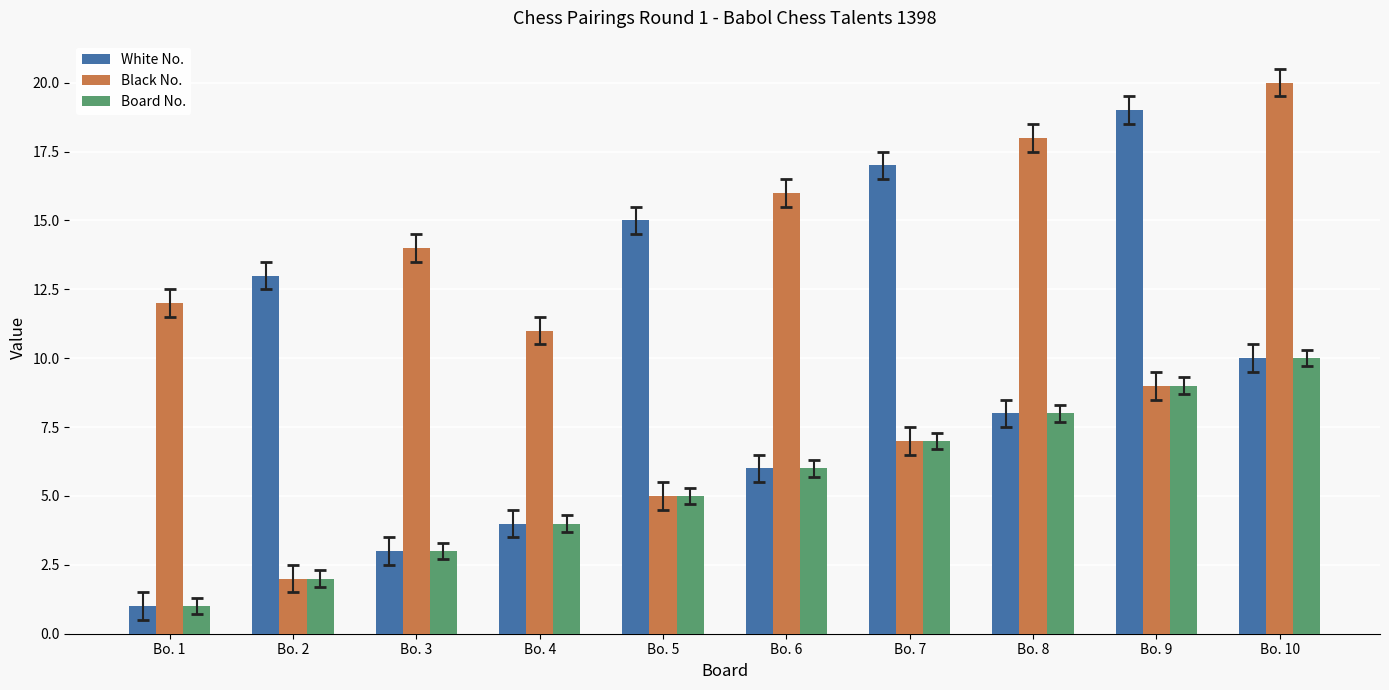

Reading left to right, list all the values displayed in this chart.

White No.: Bo. 1=1	Bo. 2=13	Bo. 3=3	Bo. 4=4	Bo. 5=15	Bo. 6=6	Bo. 7=17	Bo. 8=8	Bo. 9=19	Bo. 10=10
Black No.: Bo. 1=12	Bo. 2=2	Bo. 3=14	Bo. 4=11	Bo. 5=5	Bo. 6=16	Bo. 7=7	Bo. 8=18	Bo. 9=9	Bo. 10=20
Board No.: Bo. 1=1	Bo. 2=2	Bo. 3=3	Bo. 4=4	Bo. 5=5	Bo. 6=6	Bo. 7=7	Bo. 8=8	Bo. 9=9	Bo. 10=10